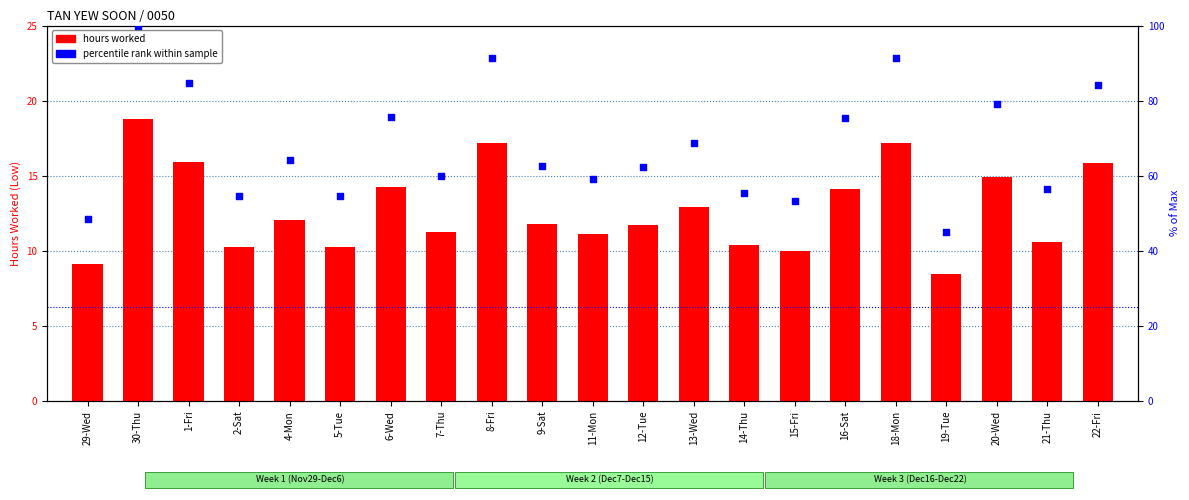

Which series has the largest total across all categories?

percentile rank within sample